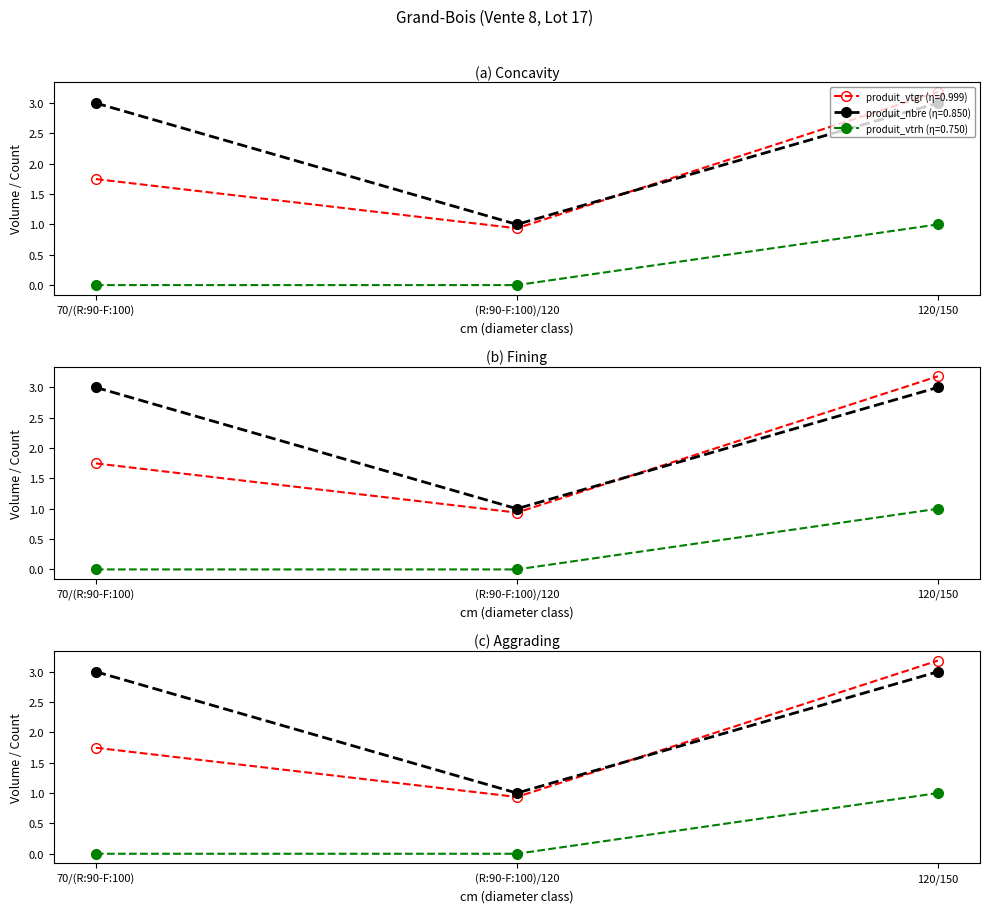

List the series in order of their overall mean, highest first.

produit_nbre, produit_vtgr, produit_vtrh